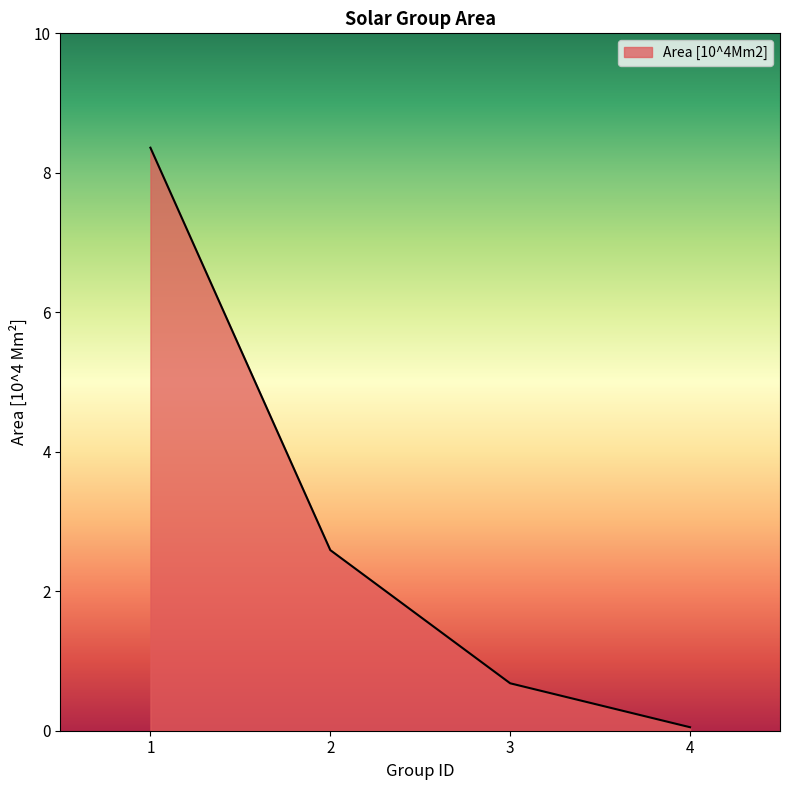

The value at 4 is 0.1. True or false?

True